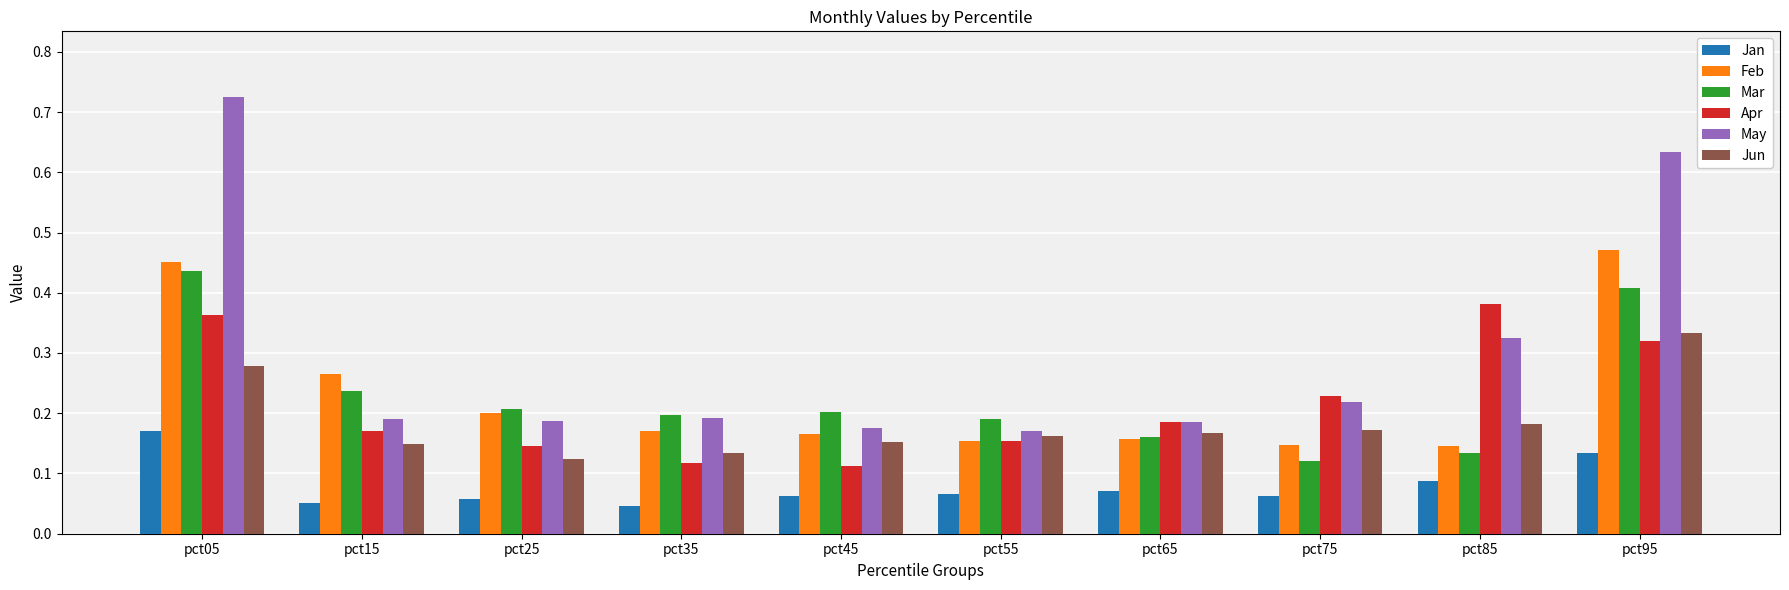

True or false: Jun has a value of 0.2 at pct45.

True